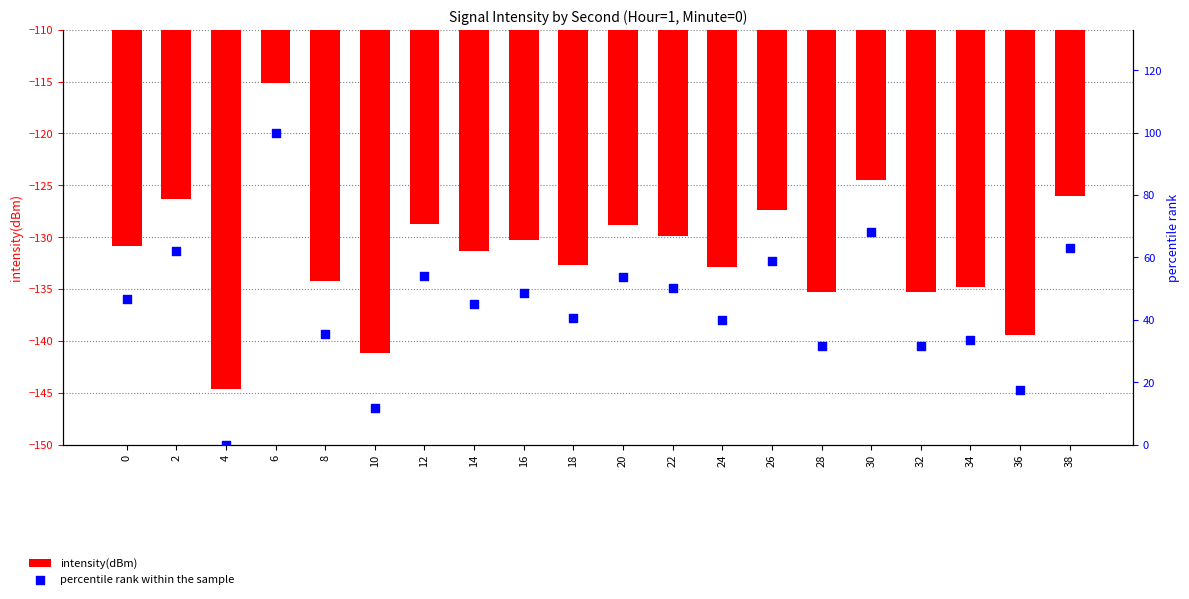

At how many categories does at least one series exceed -63?

20